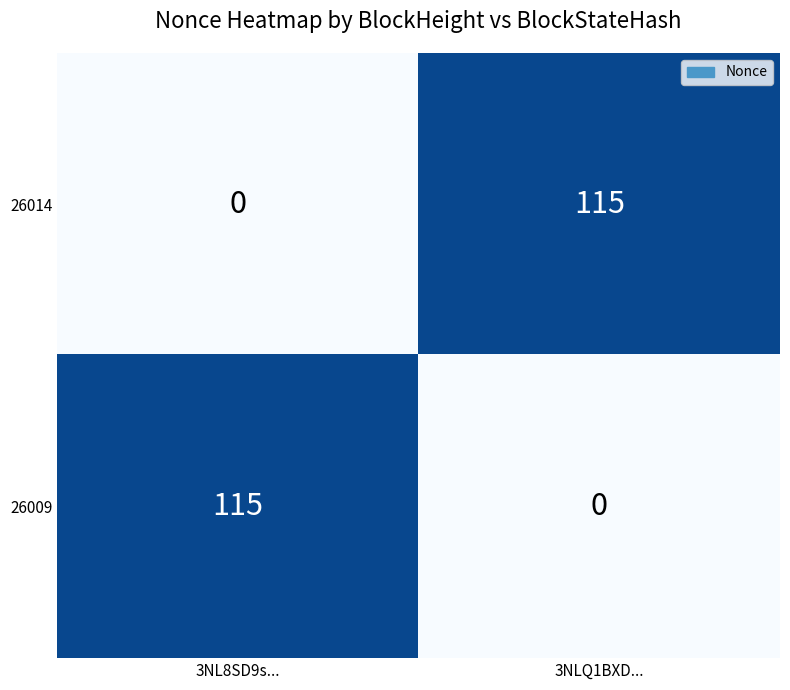

Reading left to right, what are all the values shown in this chart?

26014: 0	115
26009: 115	0